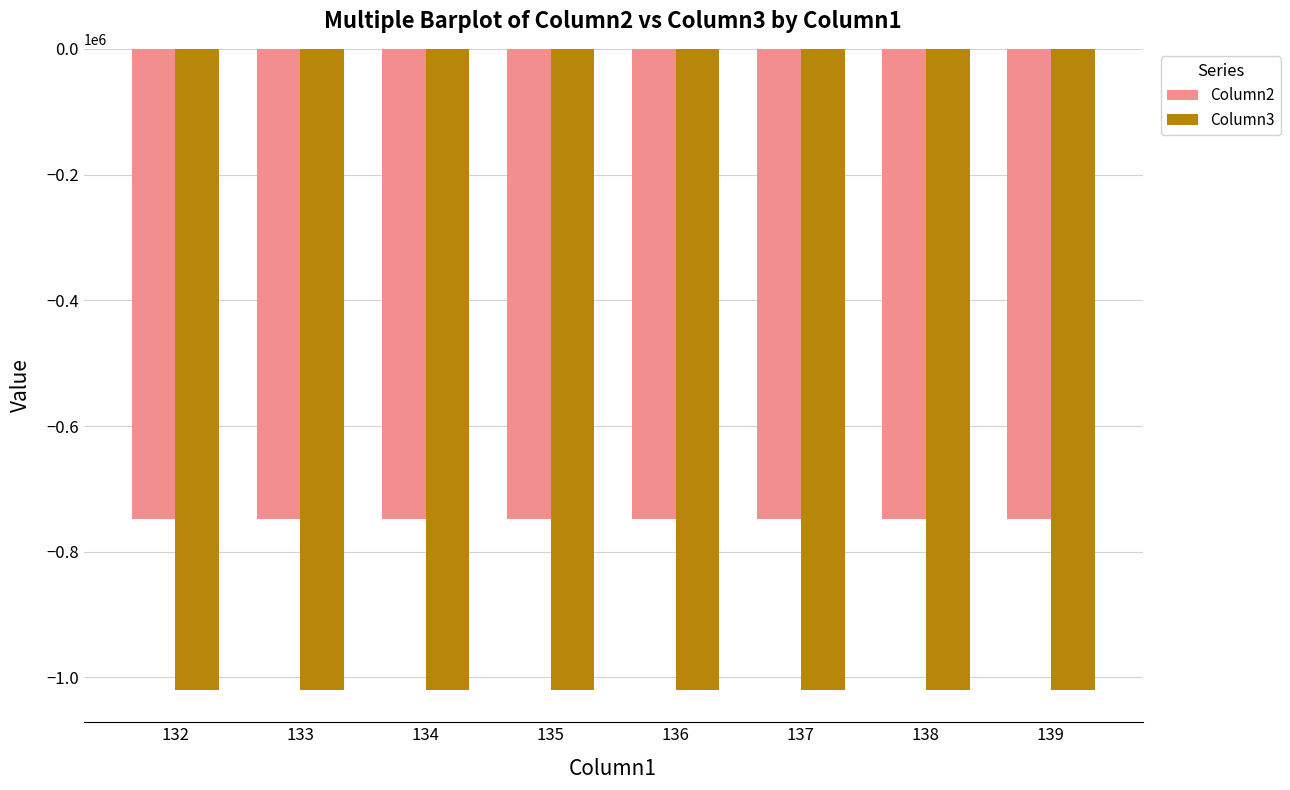

What is the difference between the second highest and minimum values in the Column2 series?

12.5